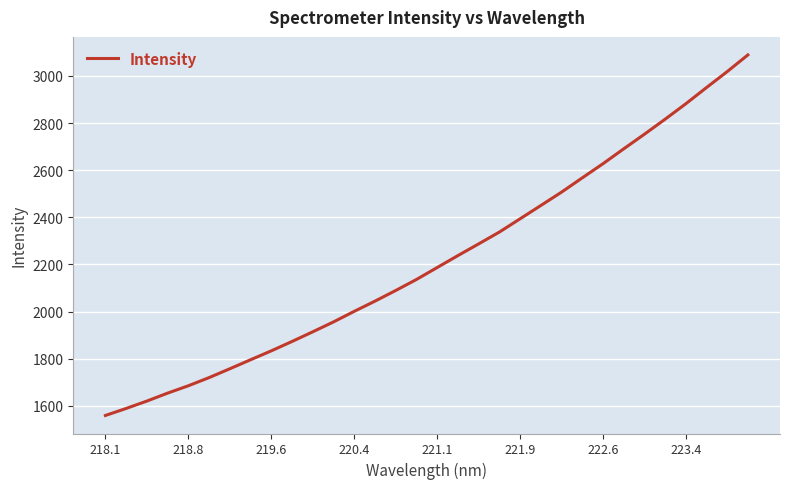

What is the difference between the maximum and minimum values?

1529.6